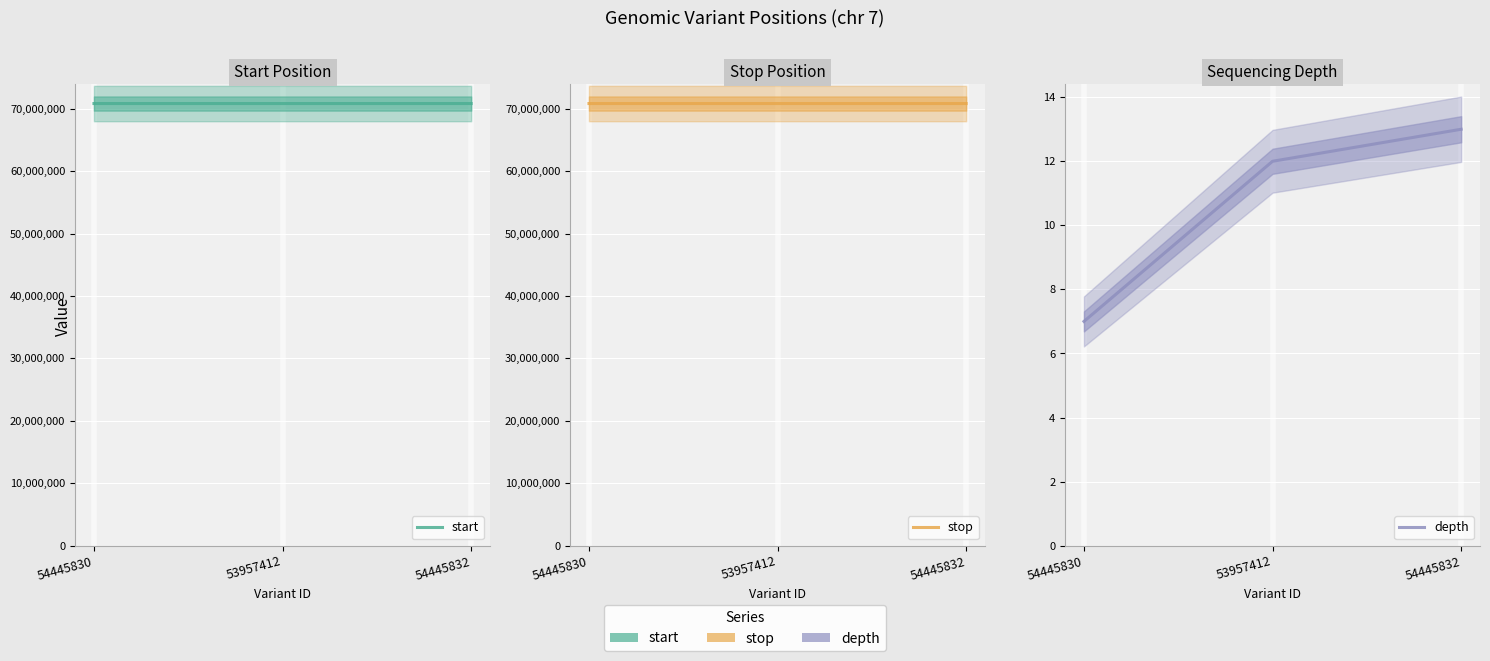

At which category is the sum across all series the highest?

54445832